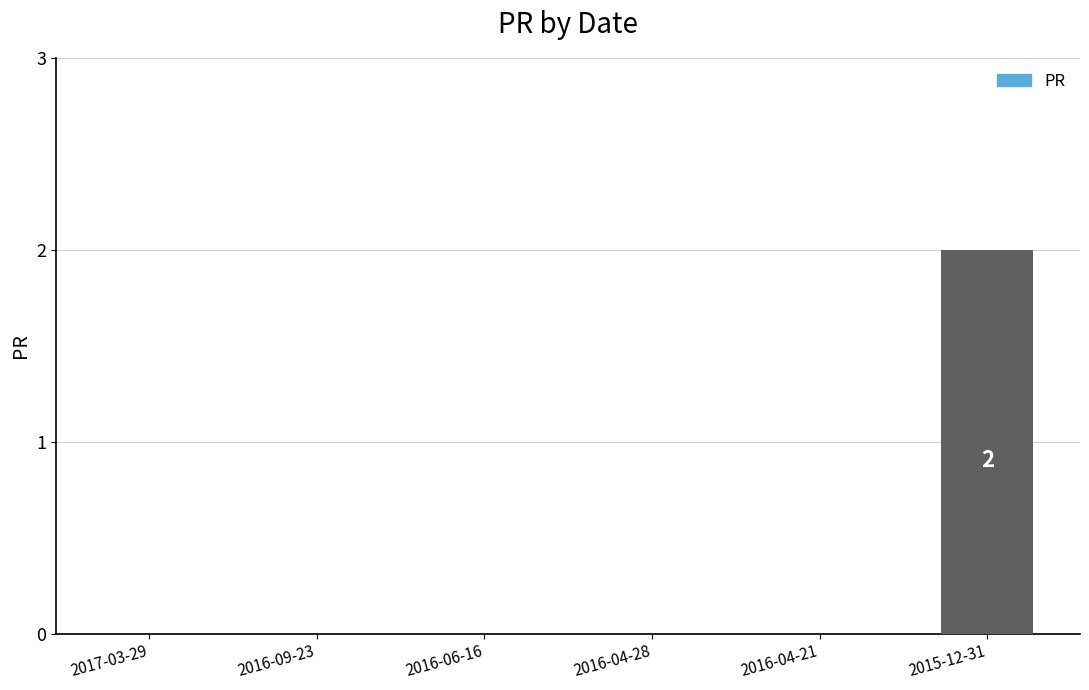

The value at 2017-03-29 is 1. True or false?

False